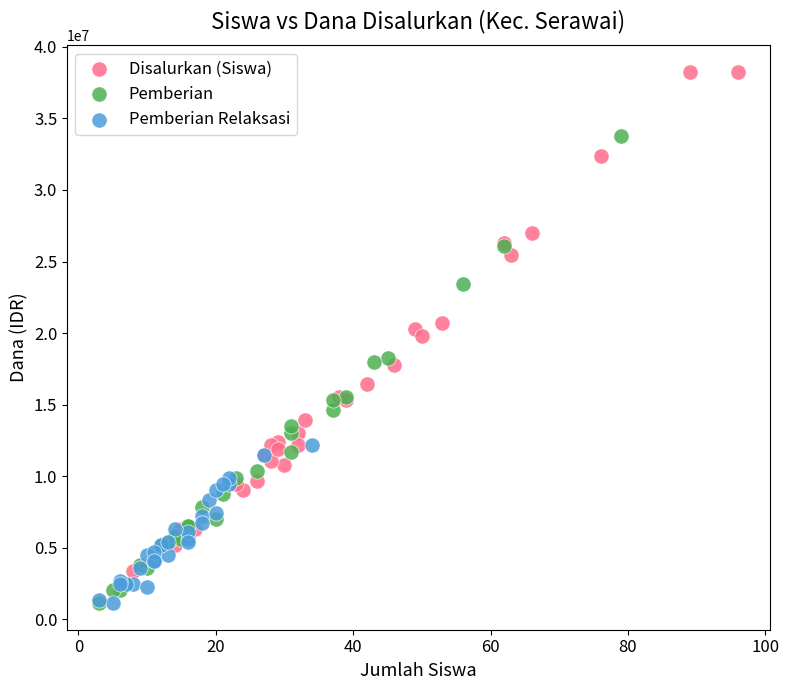

Which series has the largest Y range (max minus min)?

Disalurkan (Siswa)